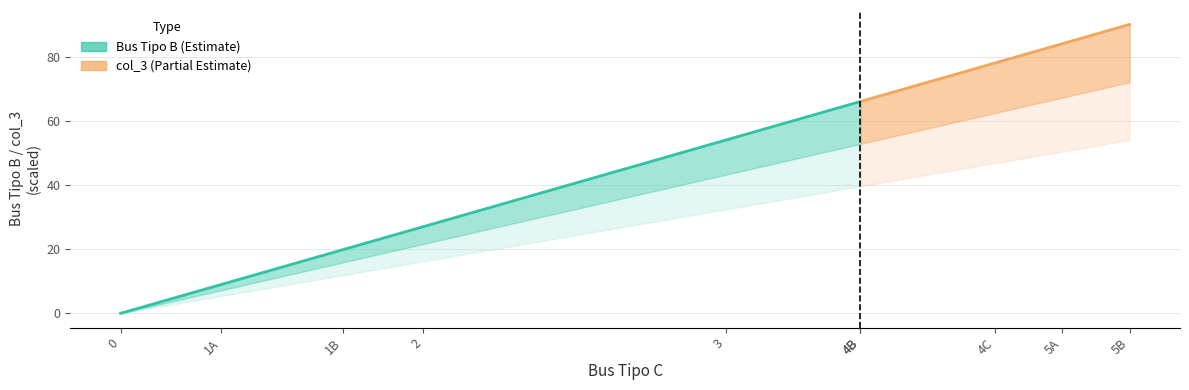

Rank the series at 1A from lowest to highest value.

col_3, Bus Tipo B